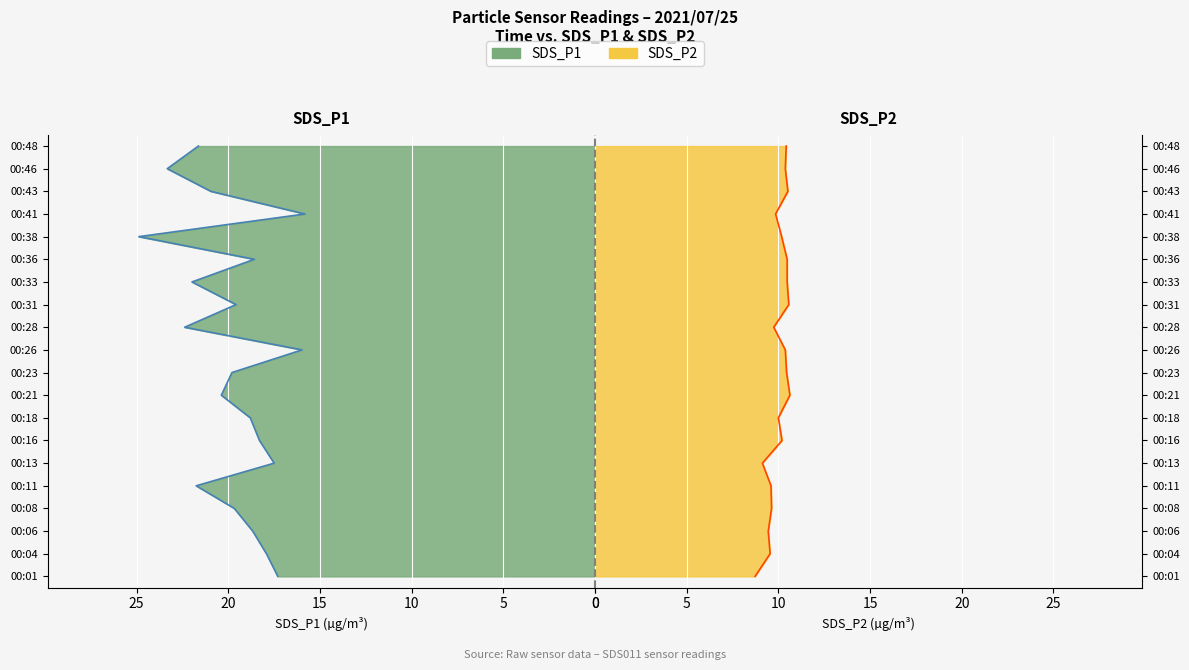

What is the value of the SDS_P2 point at the 19th from the left?

10.4